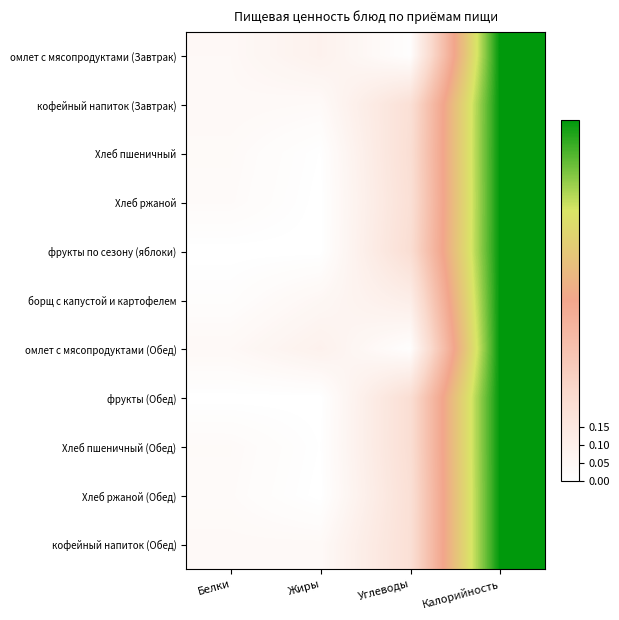

Reading right to left, what are all the values shown in this chart?

омлет с мясопродуктами (Завтрак): Калорийность=1.0	Углеводы=0.0	Жиры=0.1	Белки=0.0
кофейный напиток (Завтрак): Калорийность=1.0	Углеводы=0.2	Жиры=0.0	Белки=0.0
Хлеб пшеничный: Калорийность=1.0	Углеводы=0.2	Жиры=0.0	Белки=0.0
Хлеб ржаной: Калорийность=1.0	Углеводы=0.2	Жиры=0.0	Белки=0.0
фрукты по сезону (яблоки): Калорийность=1.0	Углеводы=0.2	Жиры=0.0	Белки=0.0
борщ с капустой и картофелем: Калорийность=1.0	Углеводы=0.1	Жиры=0.1	Белки=0.0
омлет с мясопродуктами (Обед): Калорийность=1.0	Углеводы=0.0	Жиры=0.1	Белки=0.0
фрукты (Обед): Калорийность=1.0	Углеводы=0.2	Жиры=0.0	Белки=0.0
Хлеб пшеничный (Обед): Калорийность=1.0	Углеводы=0.2	Жиры=0.0	Белки=0.0
Хлеб ржаной (Обед): Калорийность=1.0	Углеводы=0.2	Жиры=0.0	Белки=0.0
кофейный напиток (Обед): Калорийность=1.0	Углеводы=0.2	Жиры=0.0	Белки=0.0